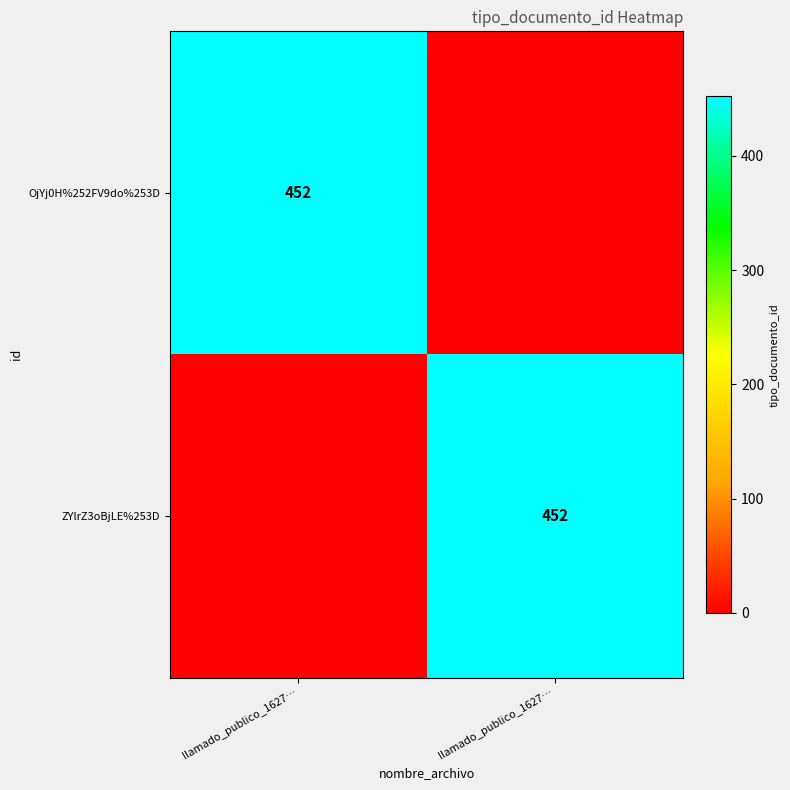

What value does the OjYj0H%252FV9do%253D series have at llamado_publico_1627…, to the nearest 50?

450